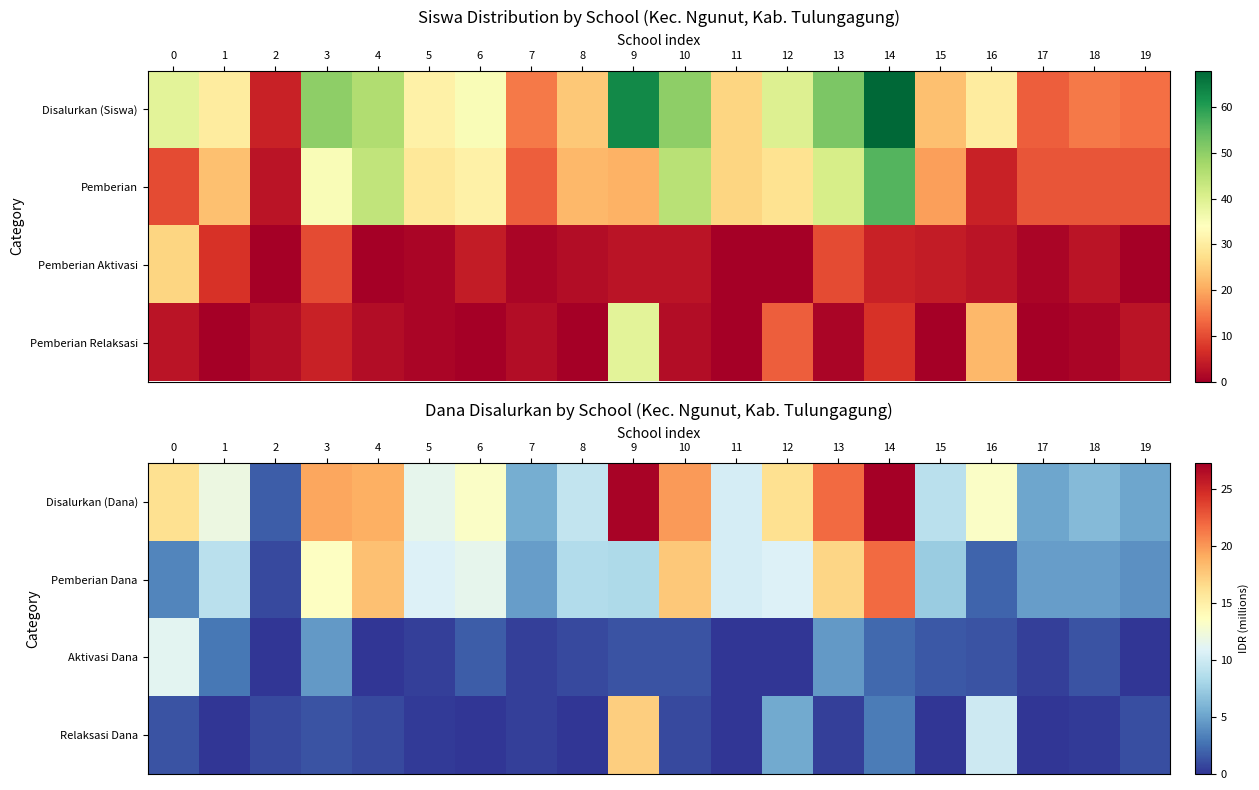

The Disalurkan (Dana) series shows 1.8 at 2. True or false?

True